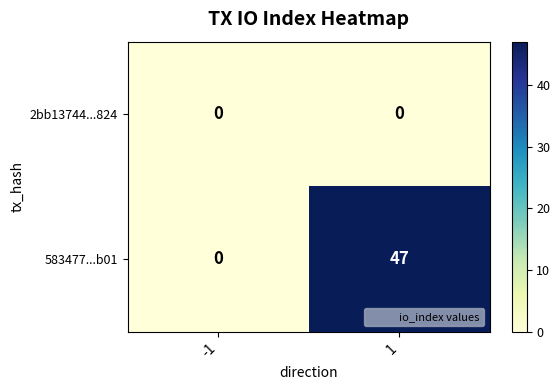

What is the maximum value for 583477...b01?

47